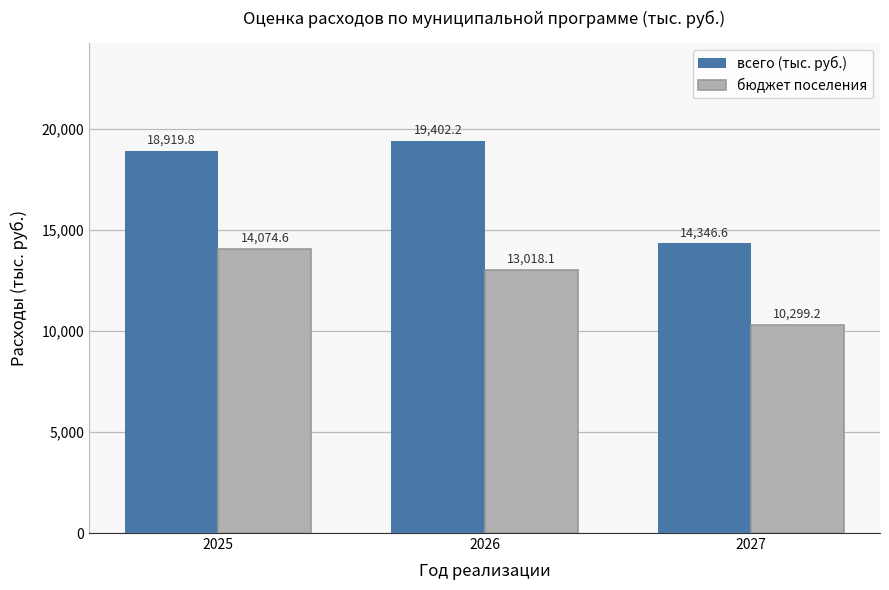

How many values in the бюджет поселения series exceed 13018?

2